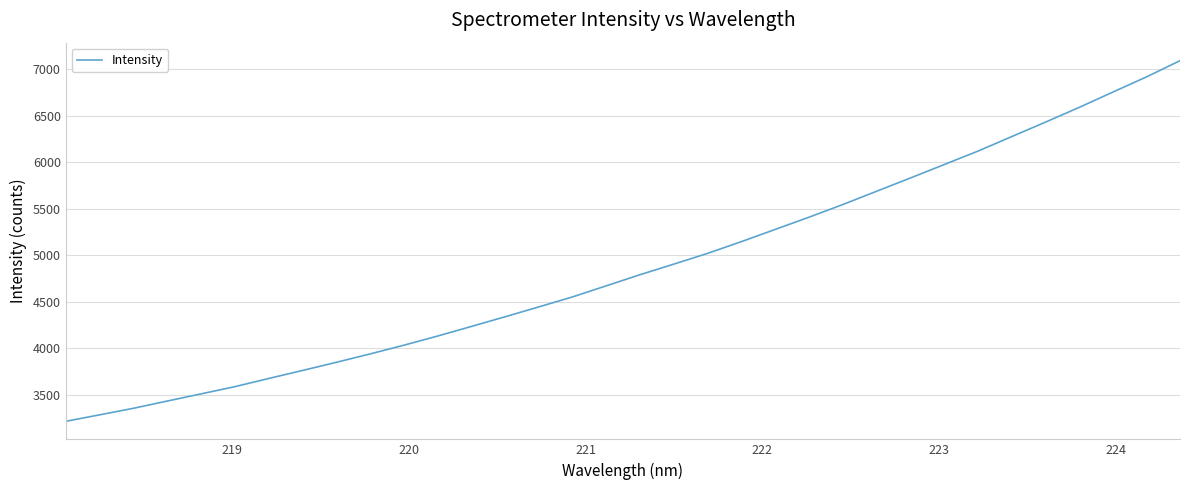

What is the difference between the maximum and minimum values?

3878.0